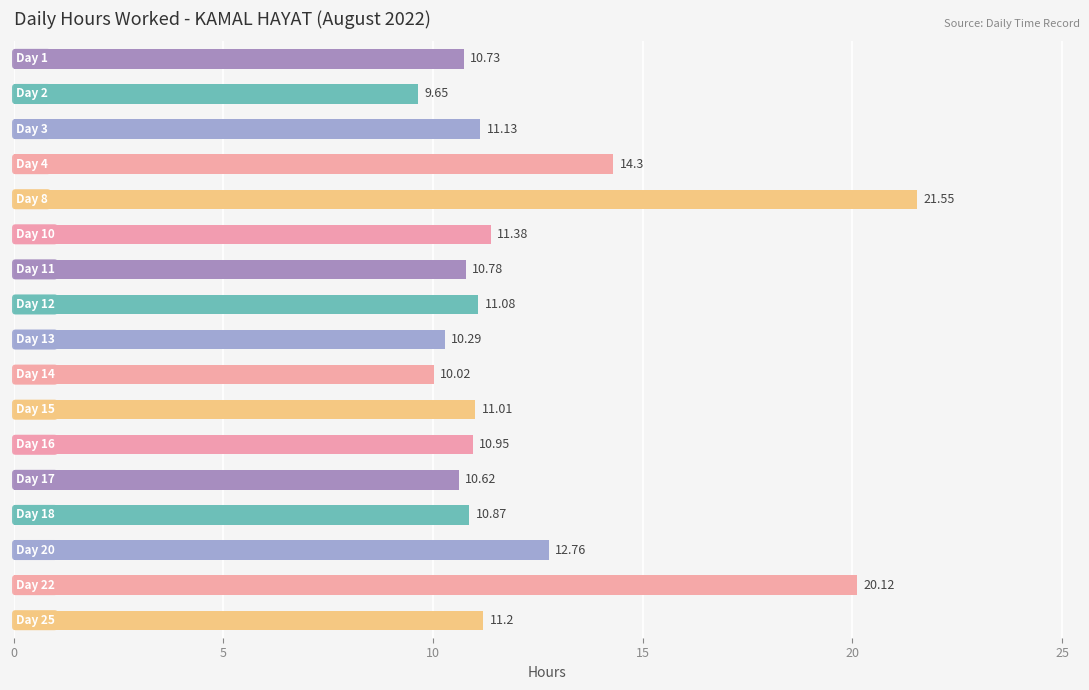

What is the difference between the second highest and second lowest values?

10.1